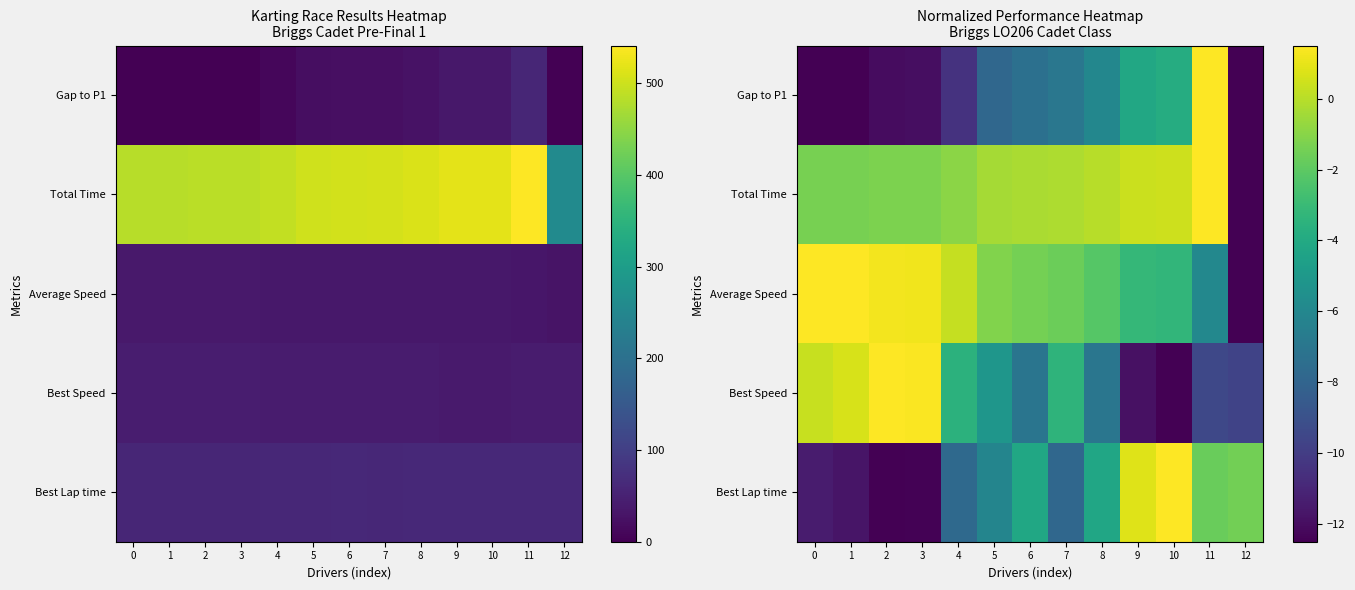

How many negative values does the Best Speed series have?

9